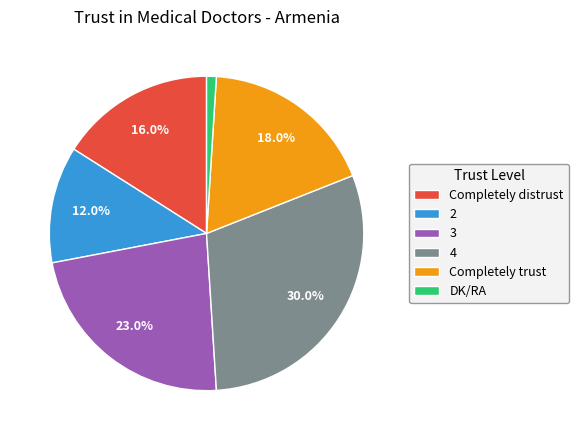

Does 4 account for over 50% of the chart?

No